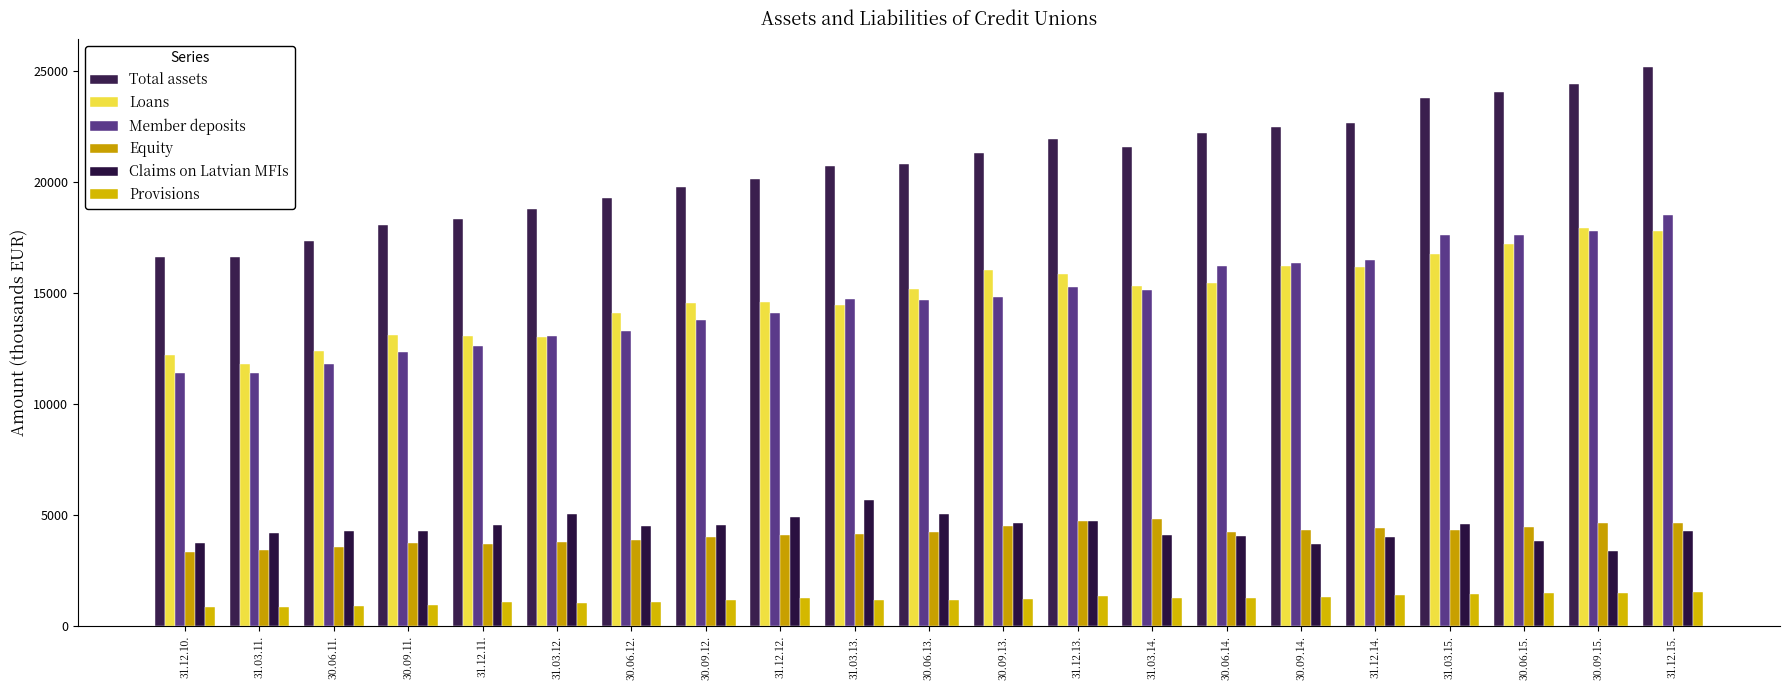

Which series has the largest total across all categories?

Total assets